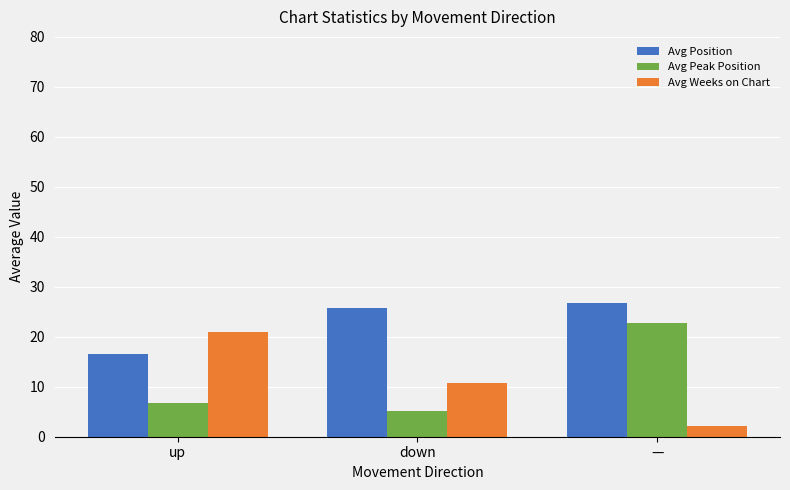

What are all the series names shown in the legend?

Avg Position, Avg Peak Position, Avg Weeks on Chart